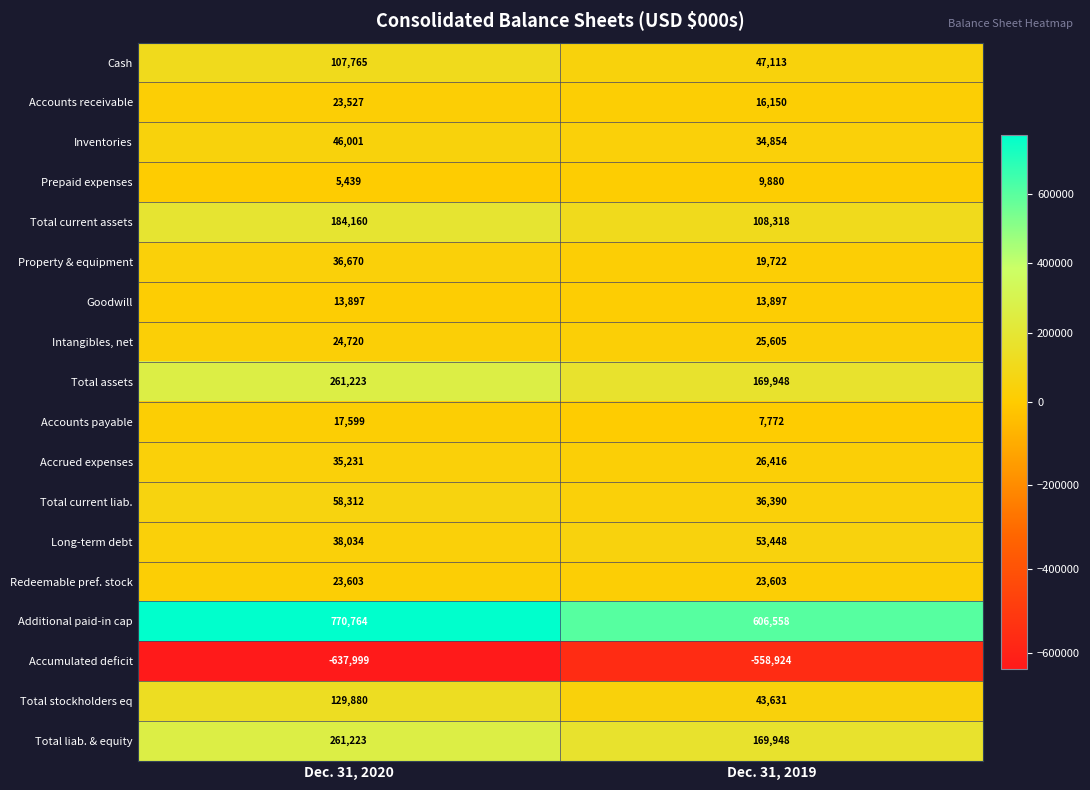

What is the difference between the maximum and minimum values in the Accrued expenses series?

8815